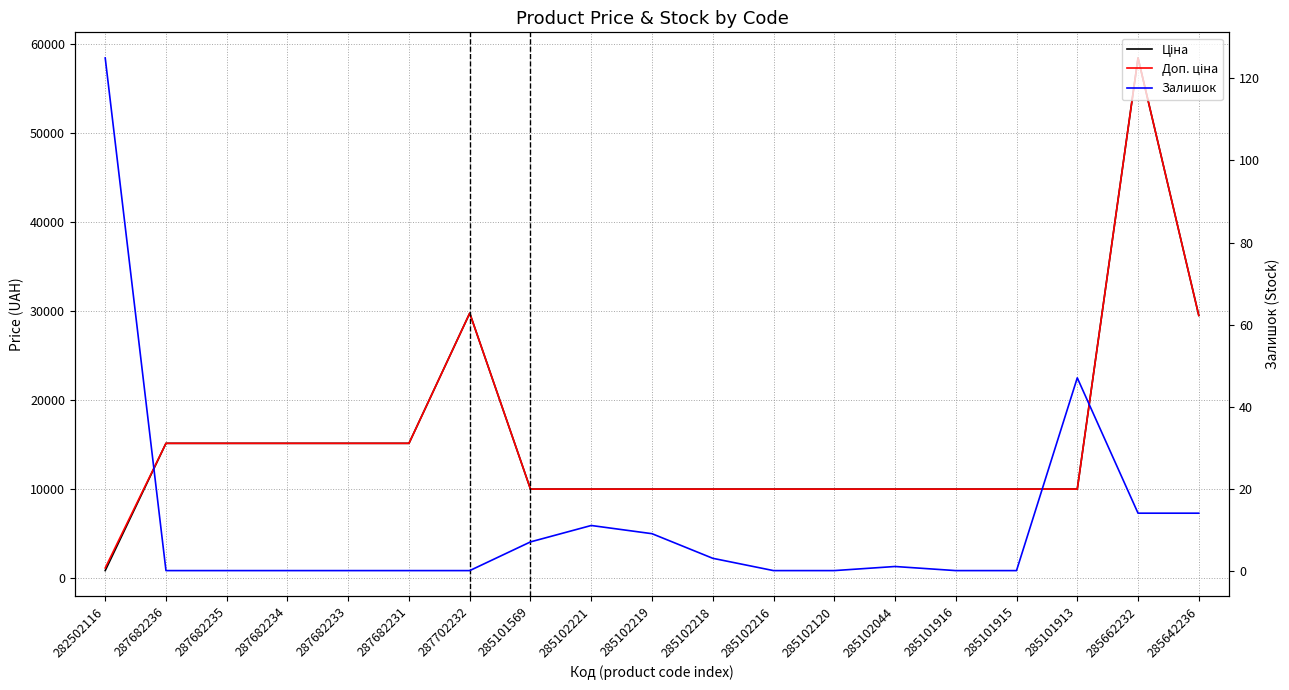

In Доп. ціна, how many points are higher than both neighbors (excluding endpoints)?

2